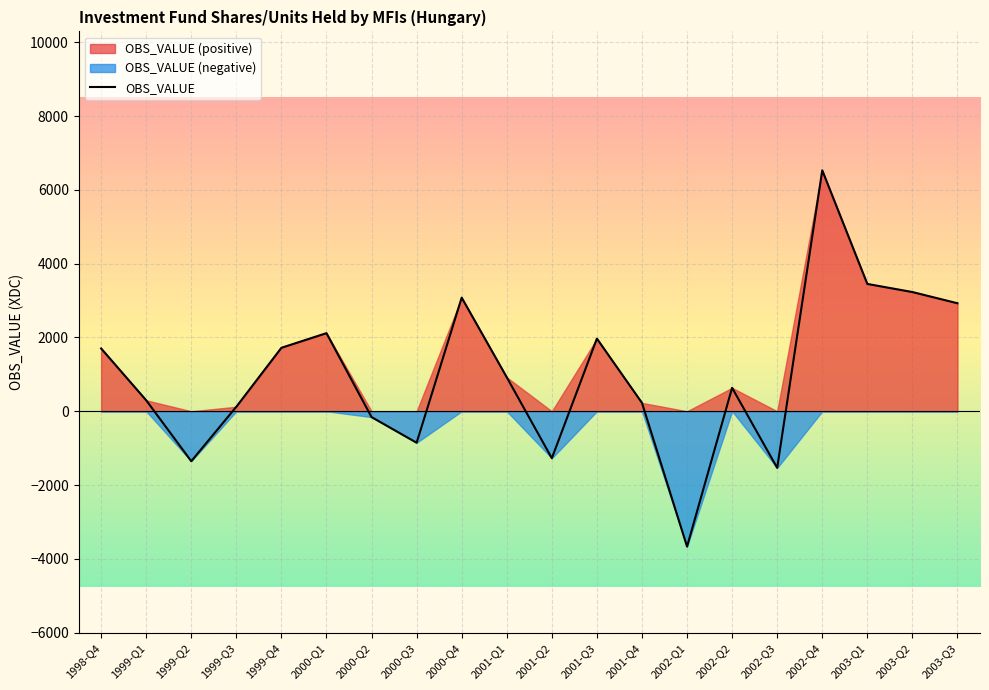

How many lines are shown in the chart?

1